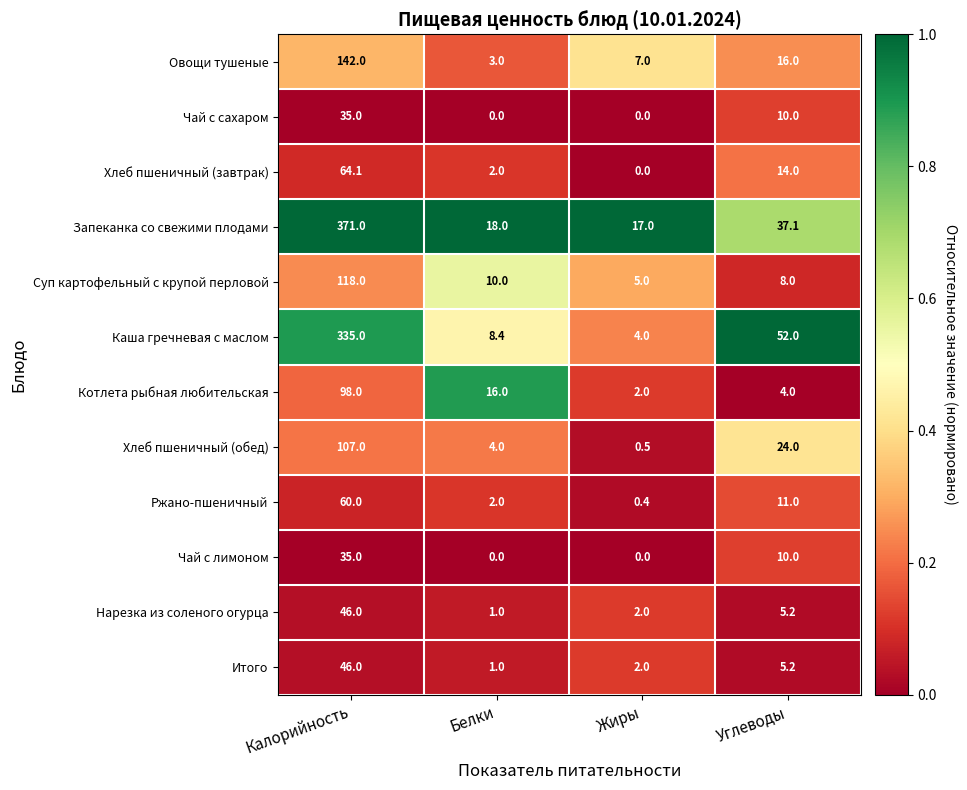

At how many categories does at least one series exceed 0?

4